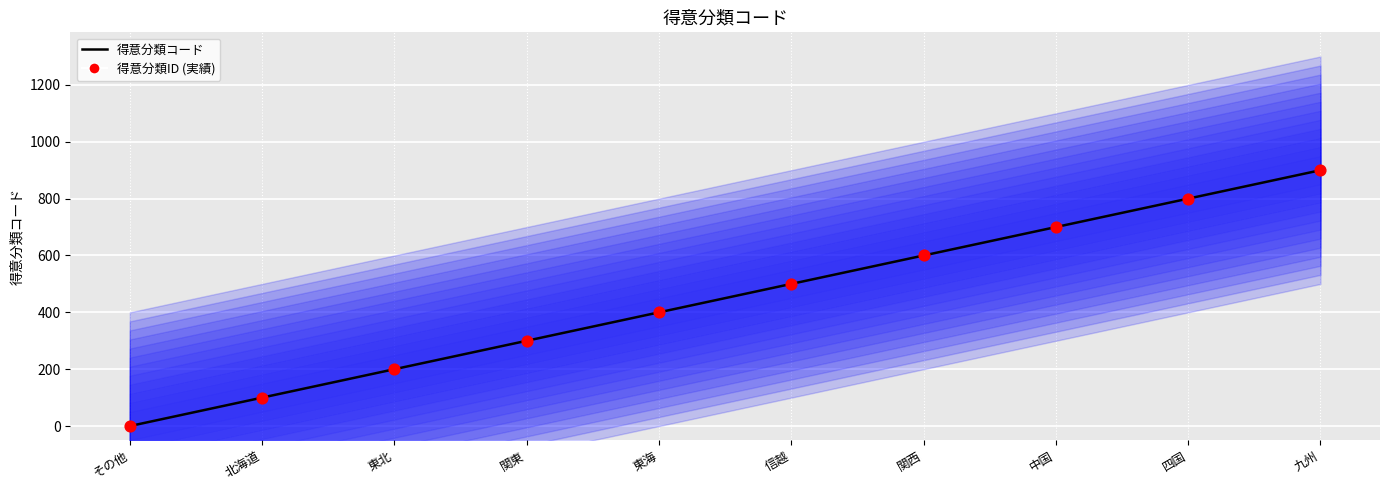

What are all the series names shown in the legend?

得意分類コード, 得意分類ID (実績)